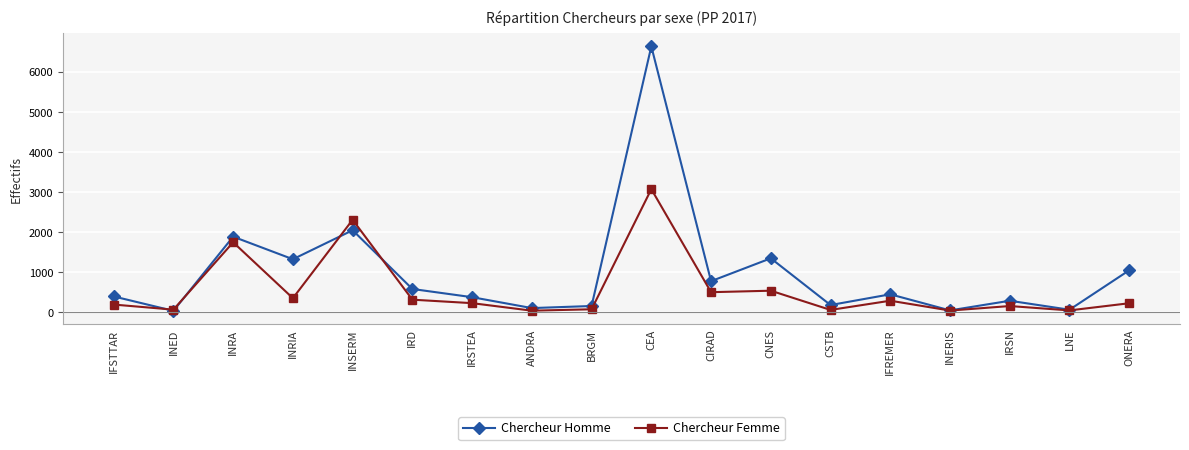

Which series changed the most between INRA and CNES?

Chercheur Femme